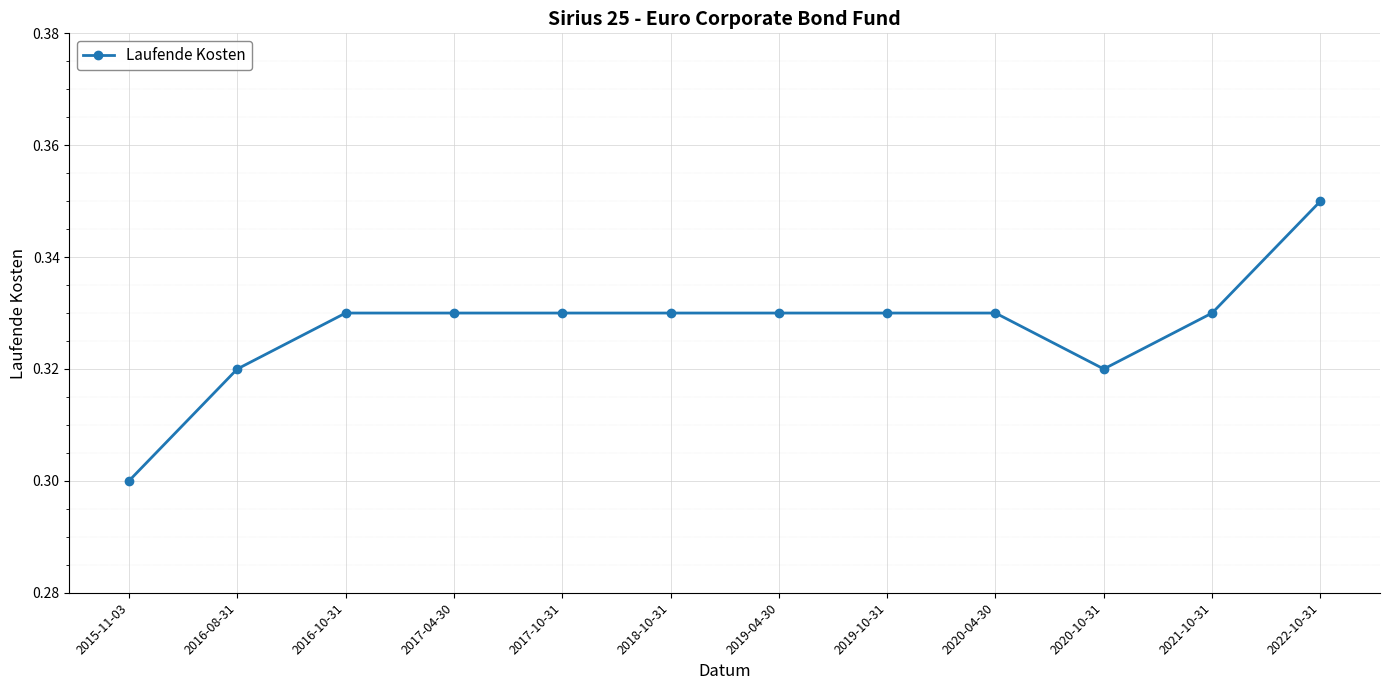

True or false: the data shows 0.5 at 2019-04-30.

False